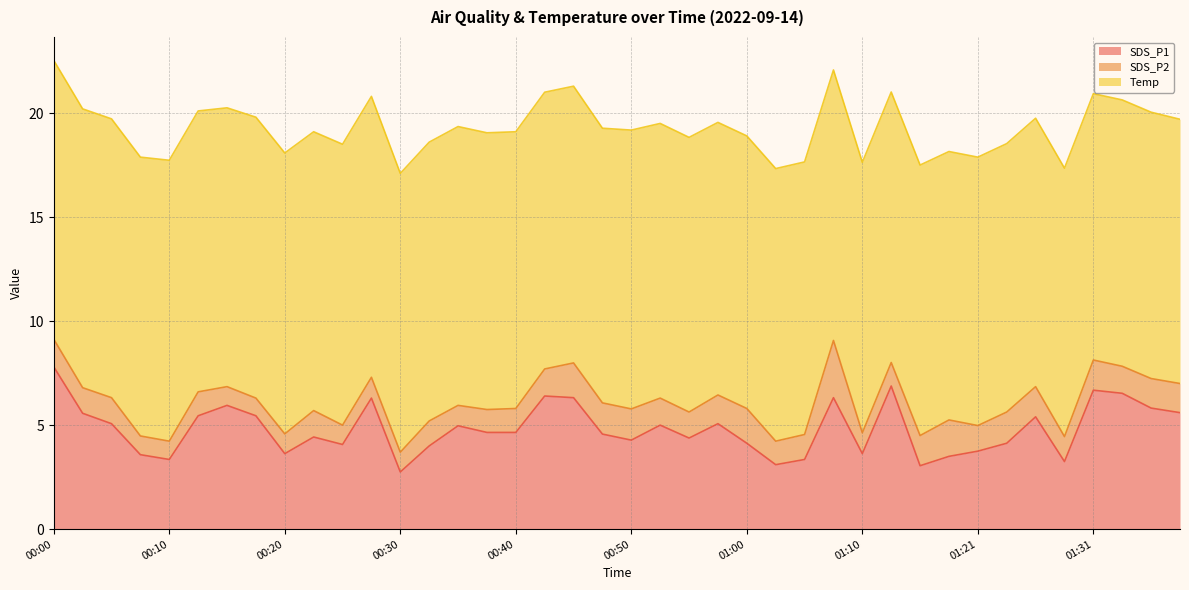

The SDS_P1 series shows 3.4 at 01:04. True or false?

True